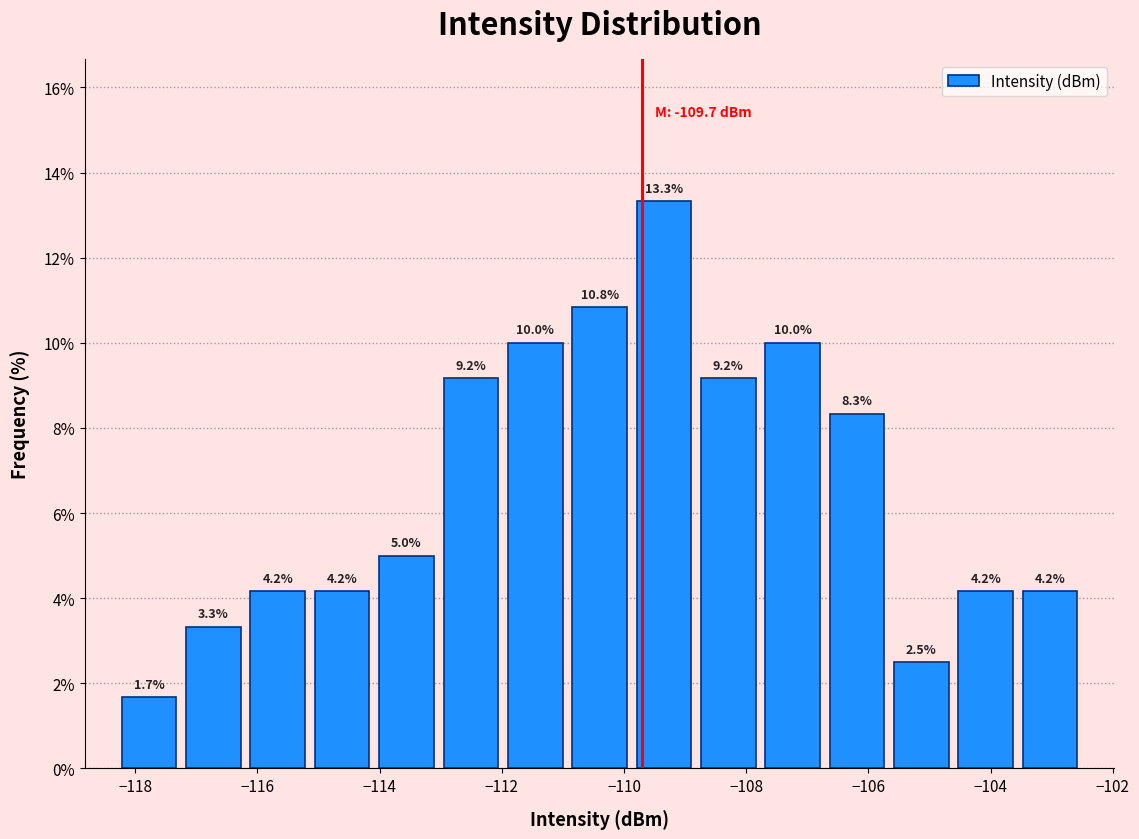

What is the height of the bar covering -108.8 to -107.8 on the x-axis? The bar edges are not printed on the chart, so give them approximately, as read against the axis.

9.2